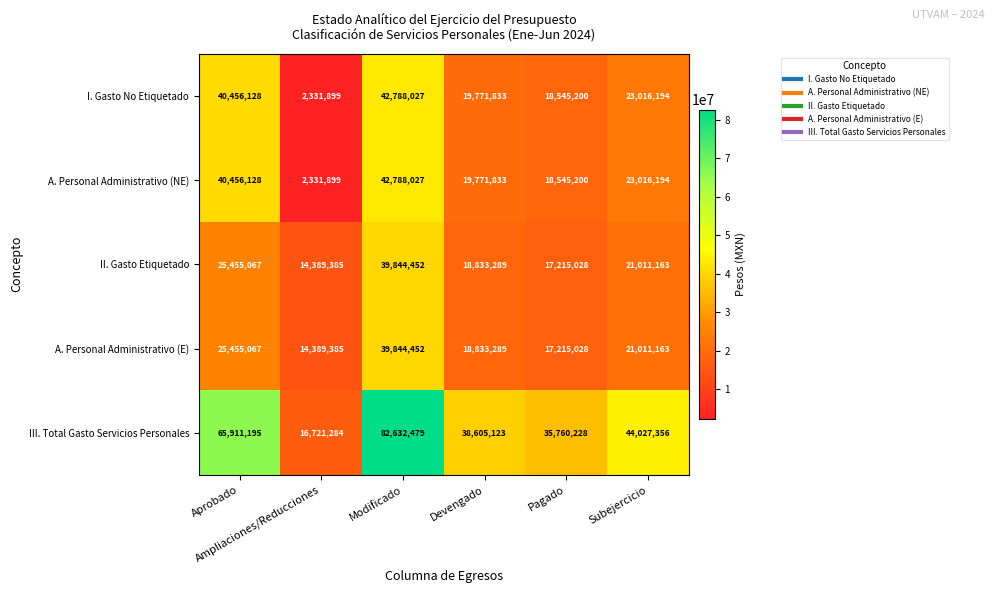

What is the smallest value displayed?

2331899